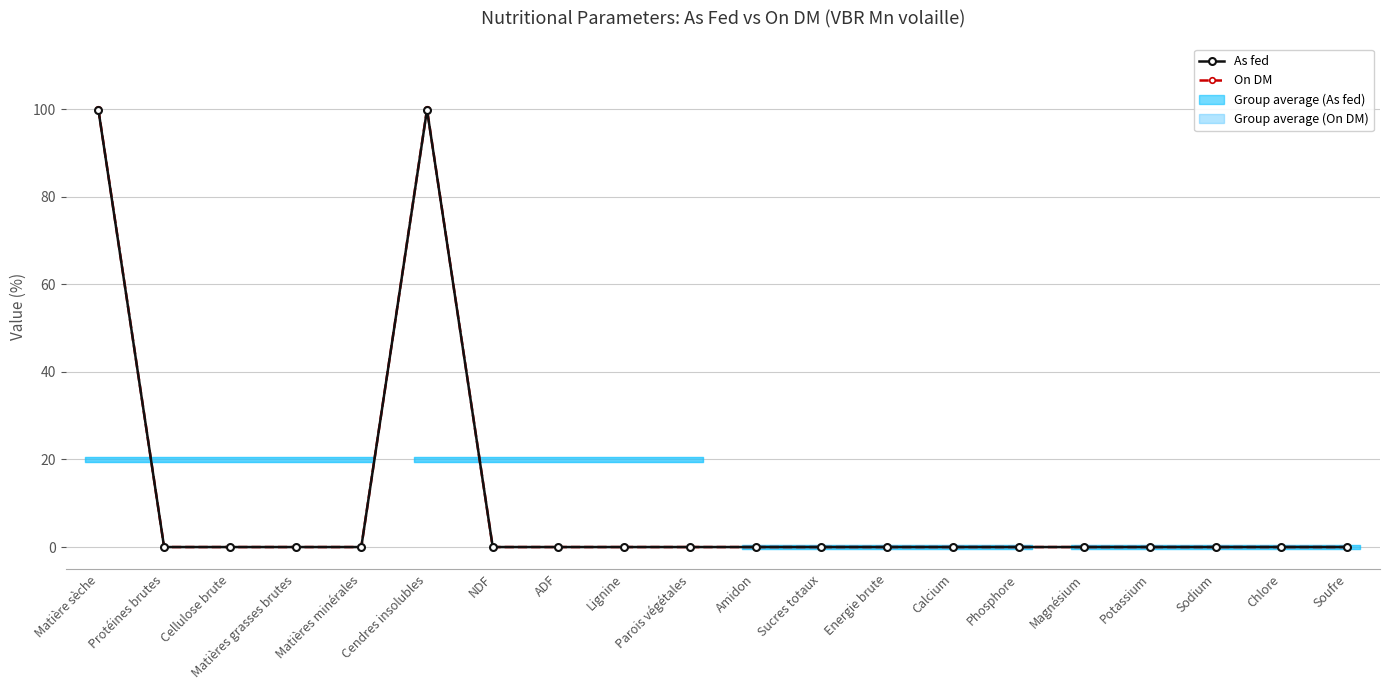

How many lines are shown in the chart?

2